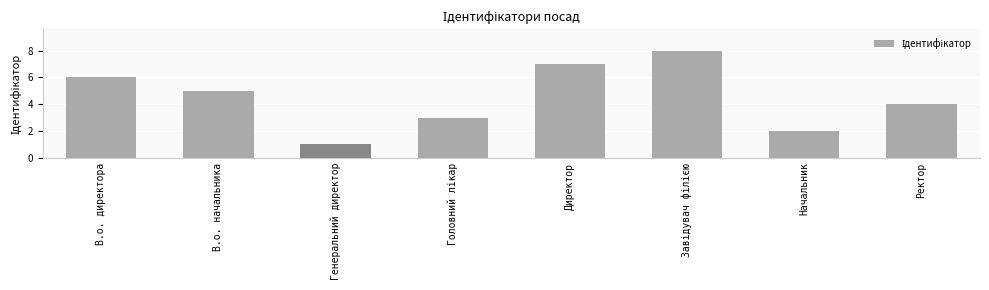

What is the sum of all values?

36